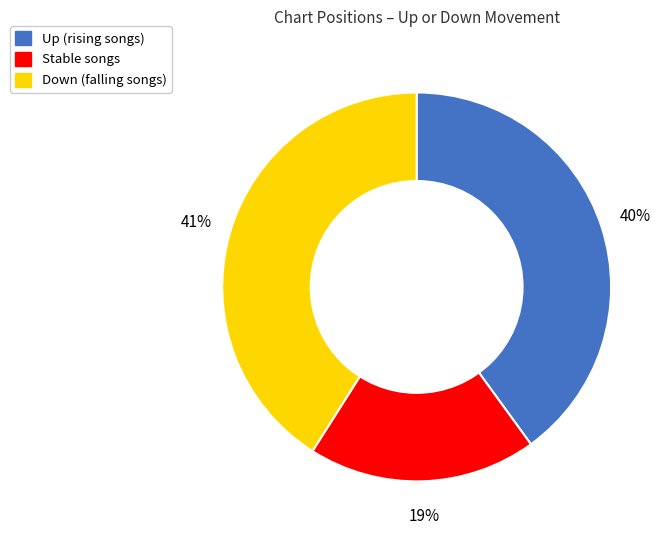

To the nearest percent, what is the average slice percentage?

33%